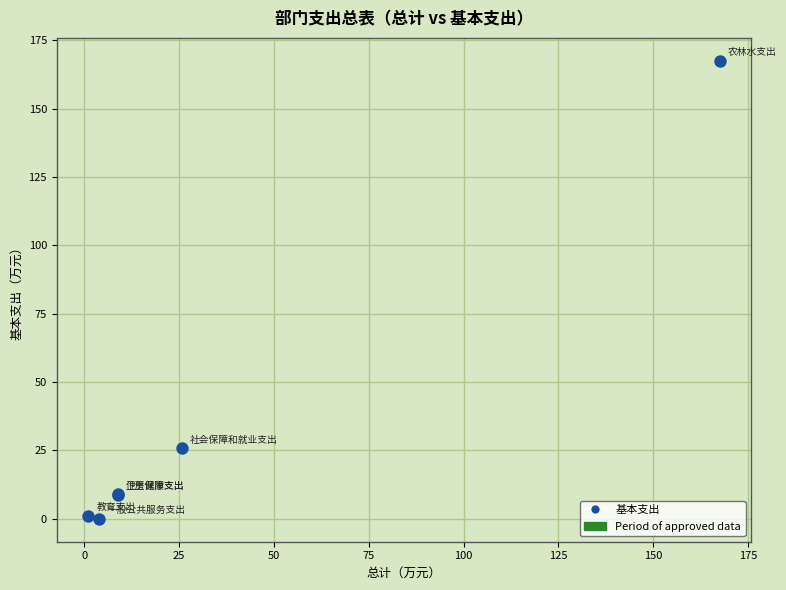

What Y value in the scatter plot is closest to 83?

25.7